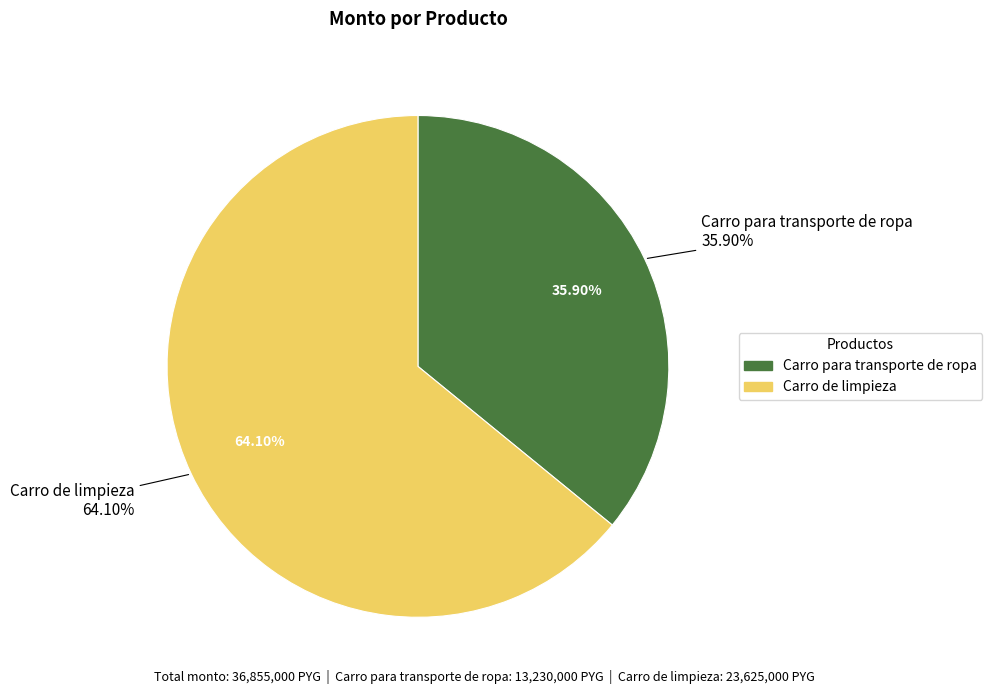

To the nearest percent, what is the combined percentage of Carro para transporte de ropa and Carro de limpieza?

100%